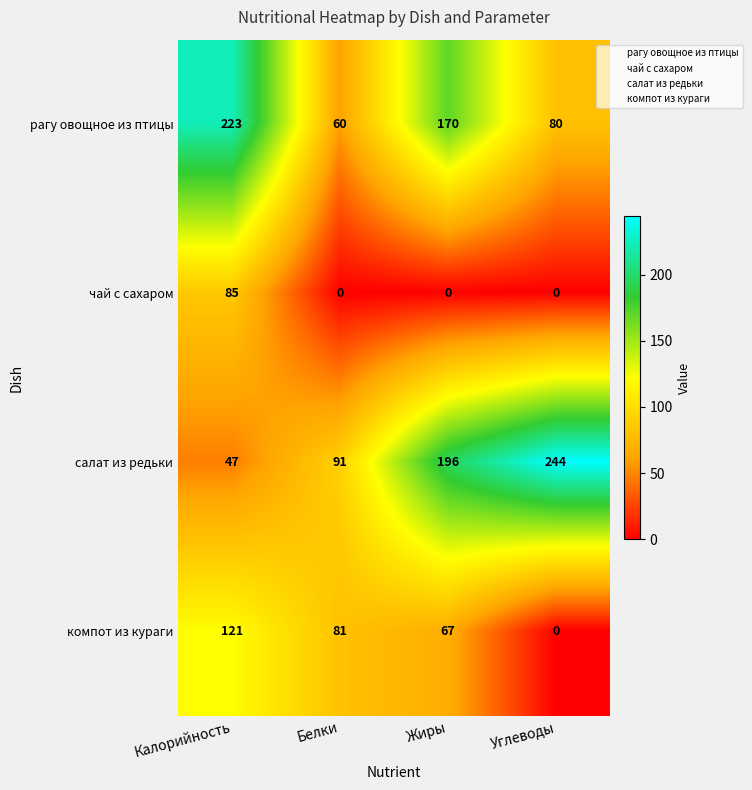

List the labels in order of рагу овощное из птицы value, smallest first.

Белки, Углеводы, Жиры, Калорийность